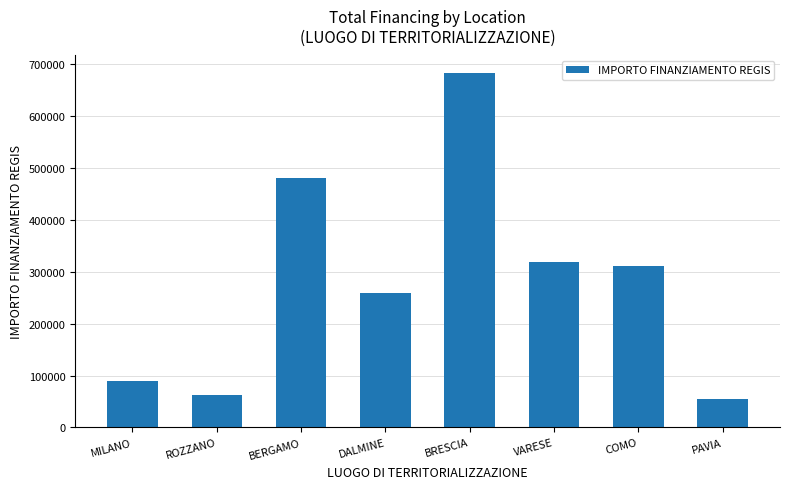

Rank the categories by value from lowest to highest.

PAVIA, ROZZANO, MILANO, DALMINE, COMO, VARESE, BERGAMO, BRESCIA